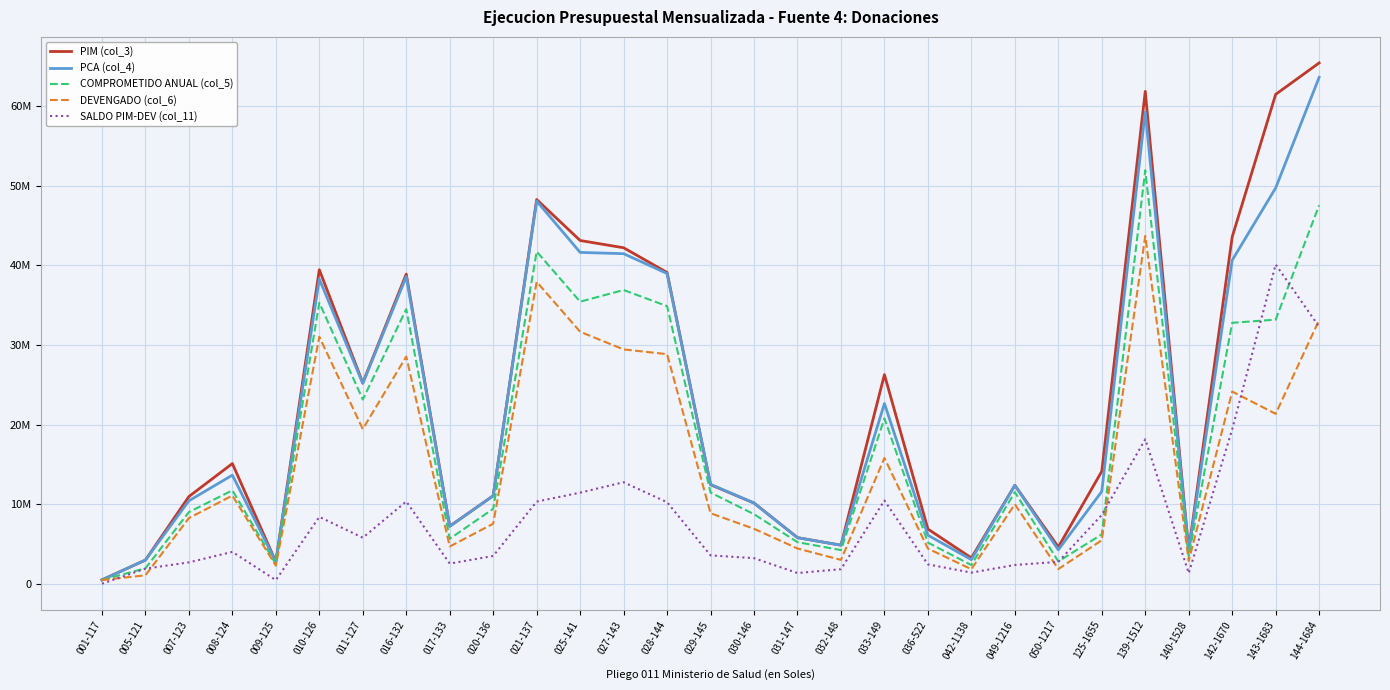

At which label does COMPROMETIDO ANUAL (col_5) first exceed 11472050?

008-124